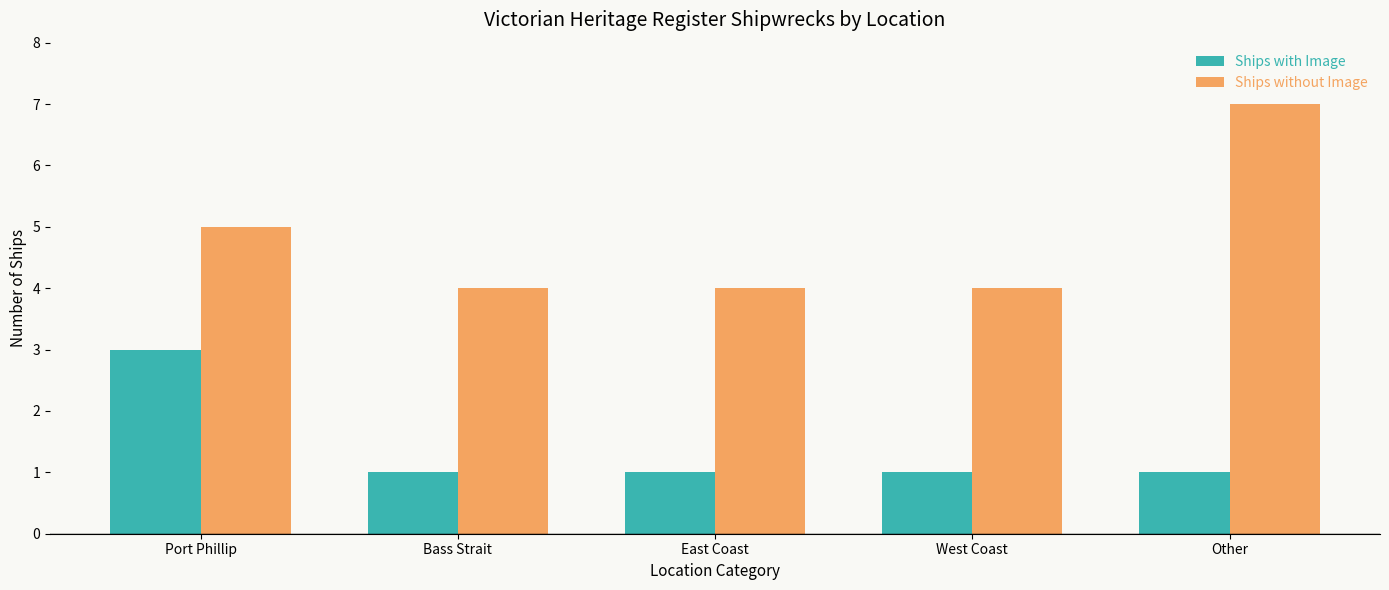

Reading left to right, extract all data points from this chart.

Ships with Image: 3	1	1	1	1
Ships without Image: 5	4	4	4	7